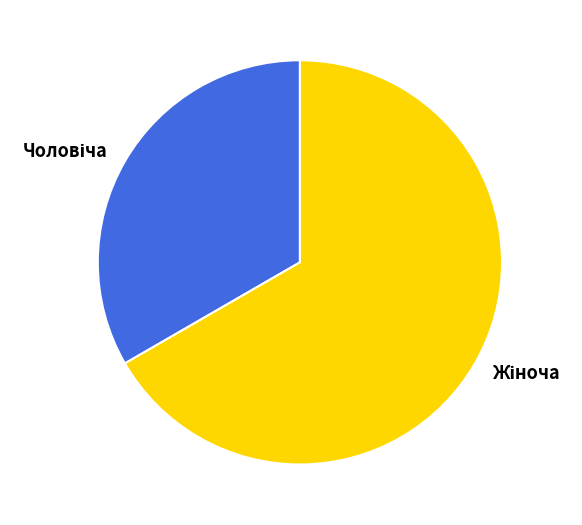

Does any single category account for the majority?

Yes